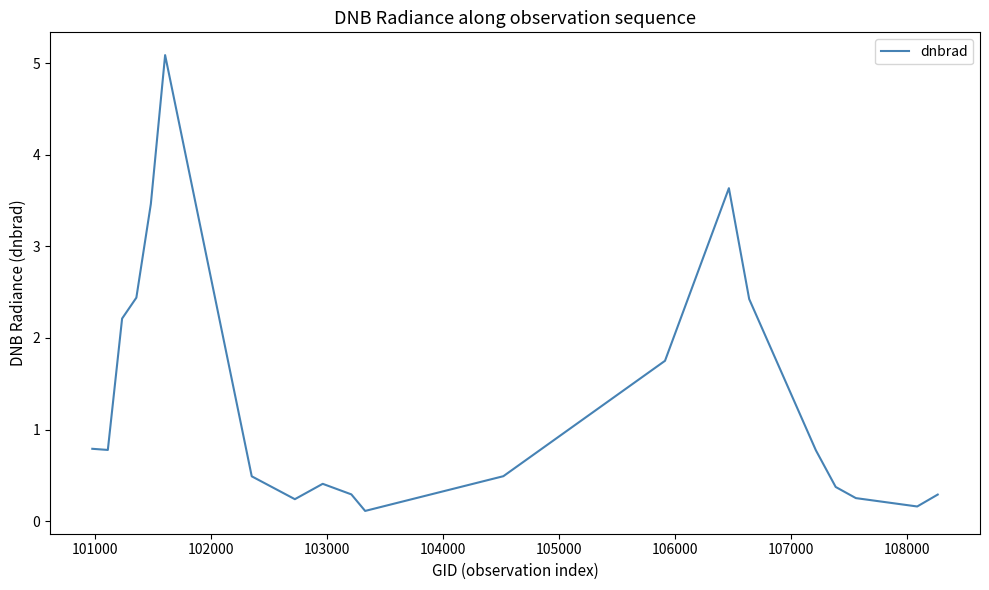

What is the difference between the maximum and minimum values?

5.0